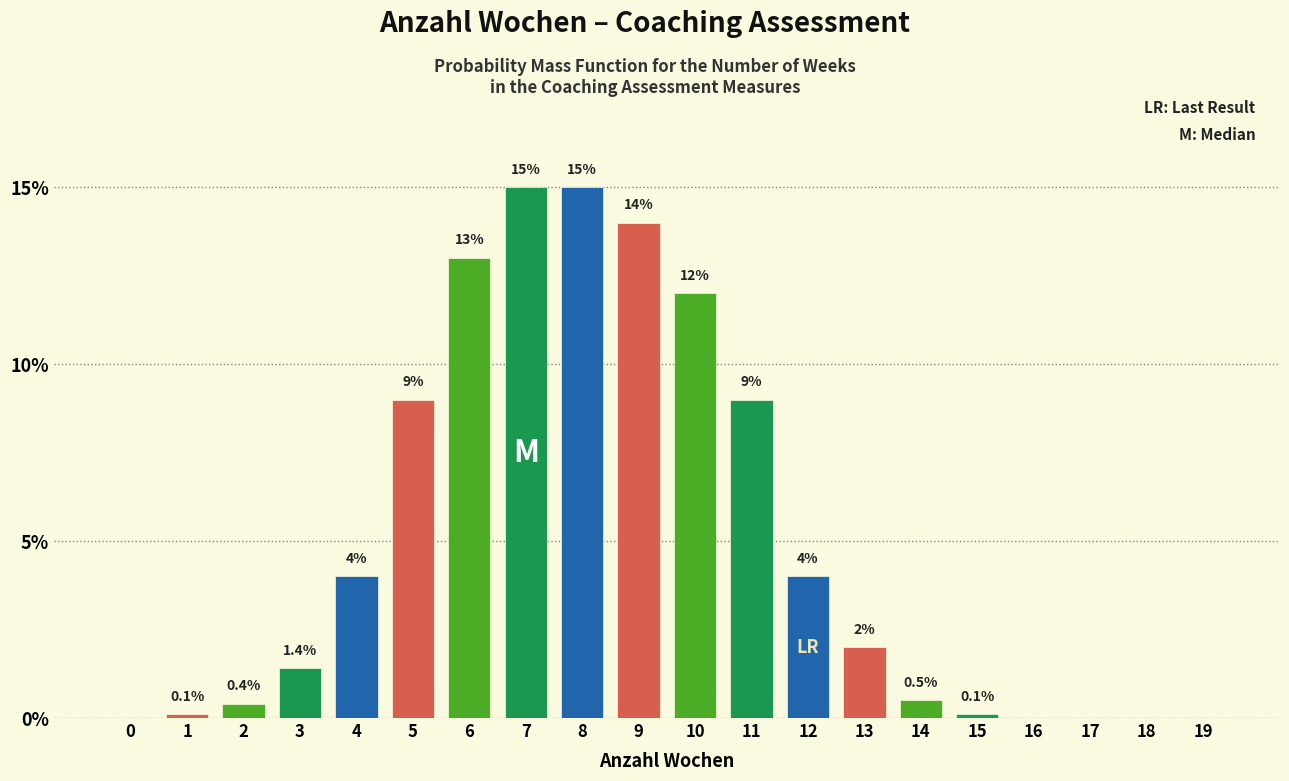

Reading left to right, extract all data points from this chart.

0=0.0	1=0.1	2=0.4	3=1.4	4=4.0	5=9.0	6=13.0	7=15.0	8=15.0	9=14.0	10=12.0	11=9.0	12=4.0	13=2.0	14=0.5	15=0.1	16=0.0	17=0.0	18=0.0	19=0.0